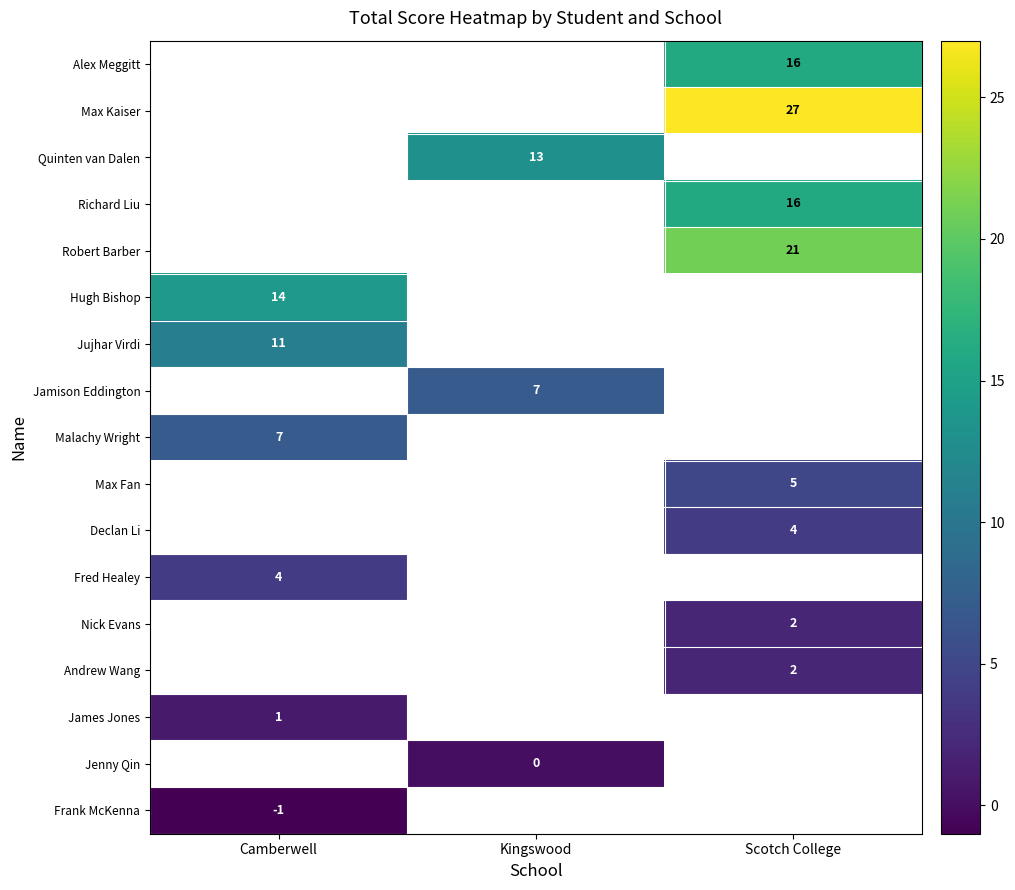

The Hugh Bishop series shows 14.0 at Camberwell. True or false?

True